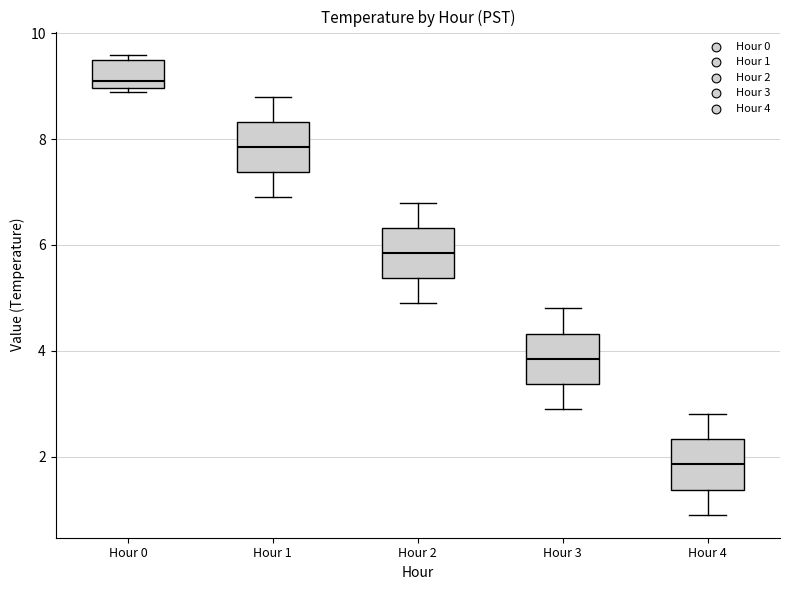

Reading left to right, transcribe this box plot: for each box, give where its median line is, the range the box spans, and where its two whiskers end, as read against the y-axis. The values are not printed on the chart, so give them approximately, as read against the axis.

Hour 0: median 9.2, box 9.0 to 9.6, whiskers 9.0 (just below the box's lower edge) to 9.6 (just above the box's upper edge)
Hour 1: median 7.8, box 7.4 to 8.4, whiskers 7.0 to 8.8
Hour 2: median 5.8, box 5.4 to 6.4, whiskers 5.0 to 6.8
Hour 3: median 3.8, box 3.4 to 4.4, whiskers 3.0 to 4.8
Hour 4: median 1.8, box 1.4 to 2.4, whiskers 1.0 to 2.8